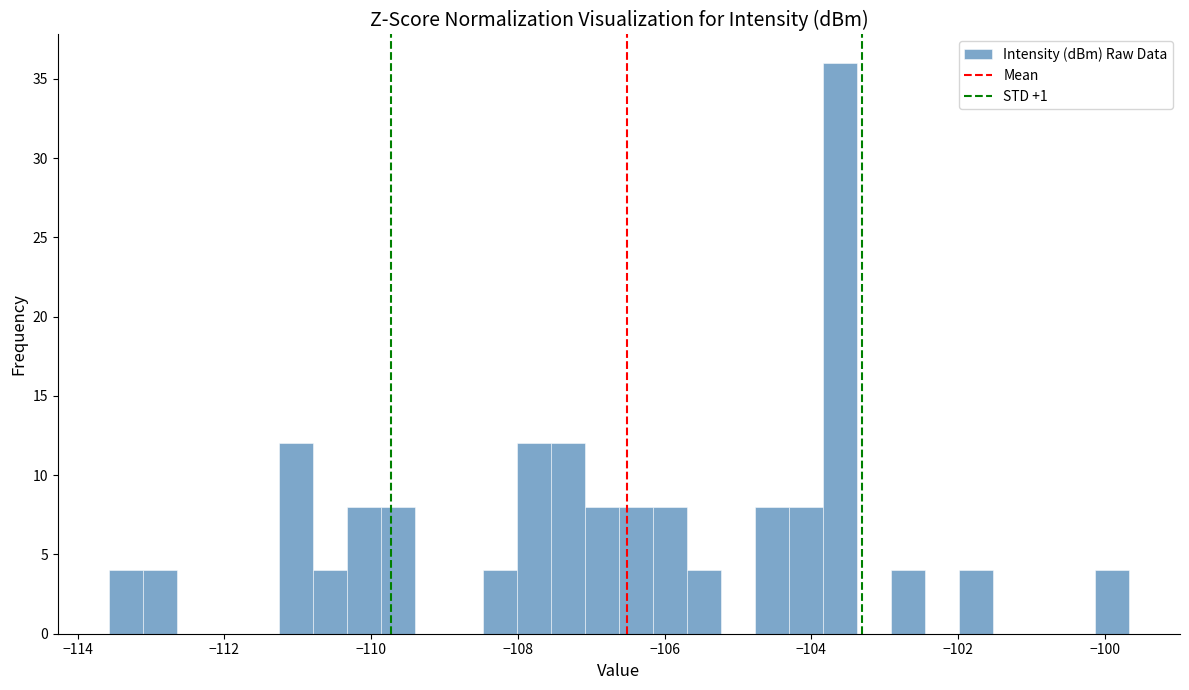

Around what value on the x-axis is the tallest bar? Give the approximate position of its centre, as read against the axis.

-103.6